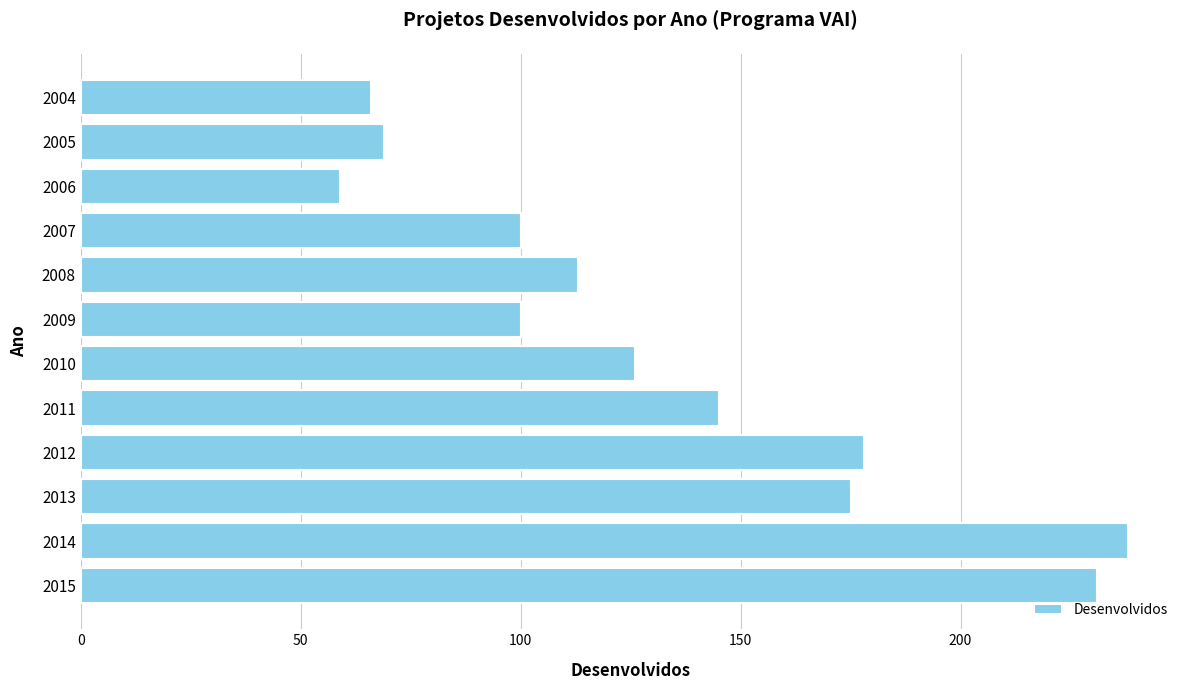

Reading top to bottom, extract all data points from this chart.

2004=66	2005=69	2006=59	2007=100	2008=113	2009=100	2010=126	2011=145	2012=178	2013=175	2014=238	2015=231